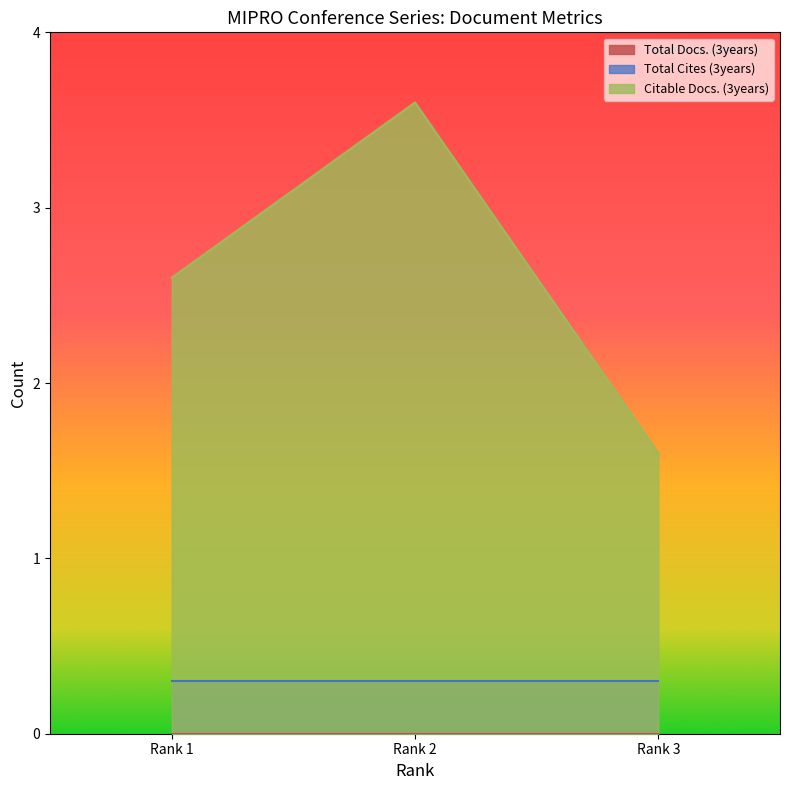

Is the value of Citable Docs. (3years) at Rank 3 greater than the value of Total Cites (3years) at Rank 3?

Yes